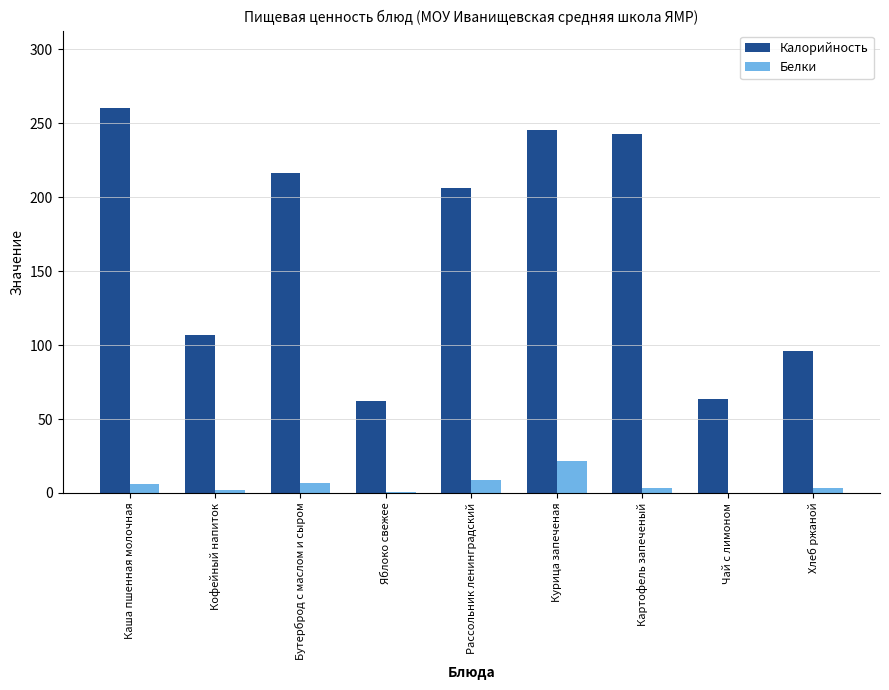

What is the greatest value displayed?

260.5